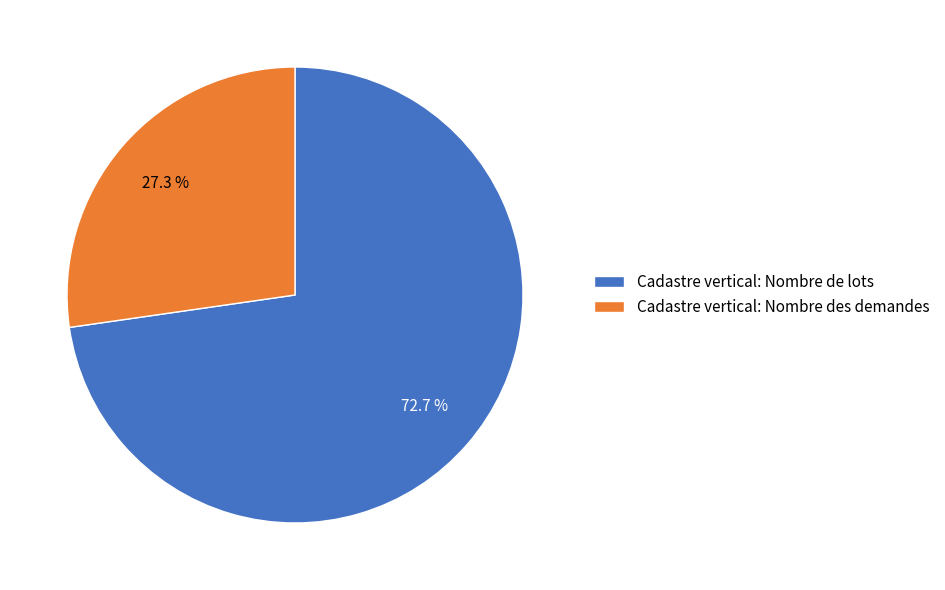

What is the majority slice?

Cadastre vertical: Nombre de lots